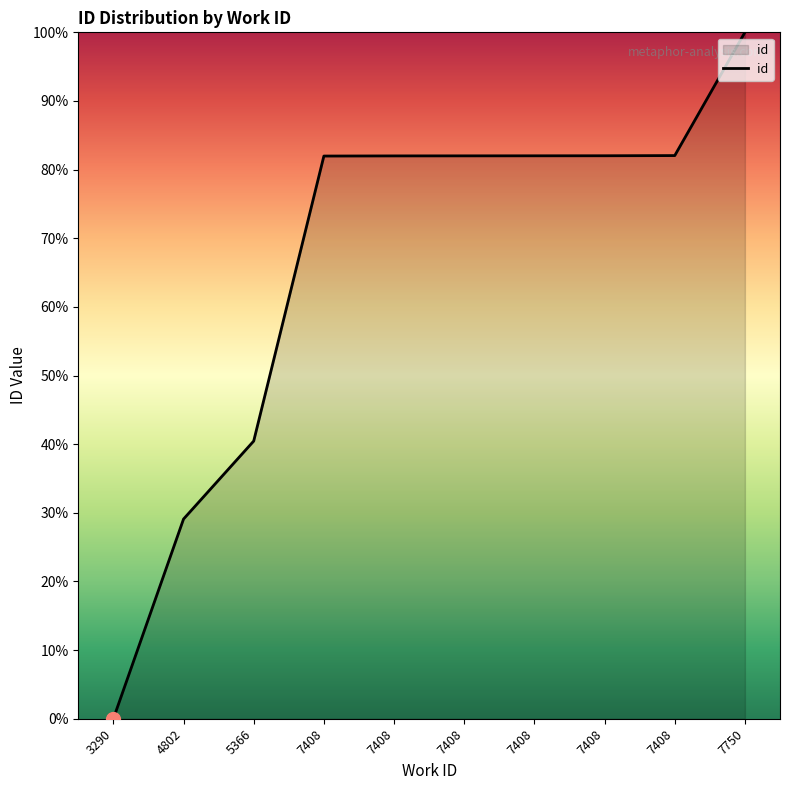

Count the number of data series in this chart.

1